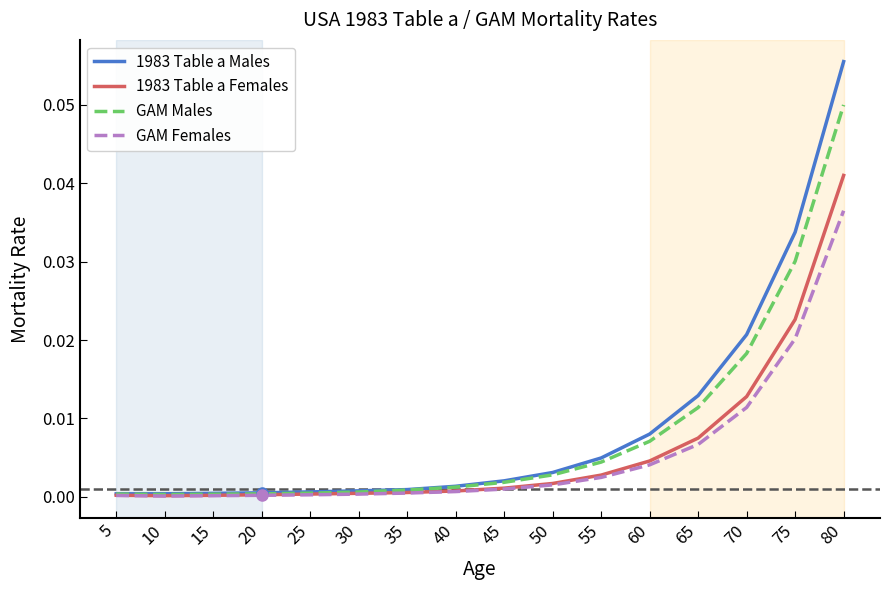

True or false: GAM Males has a value of 0.0 at 70.

True